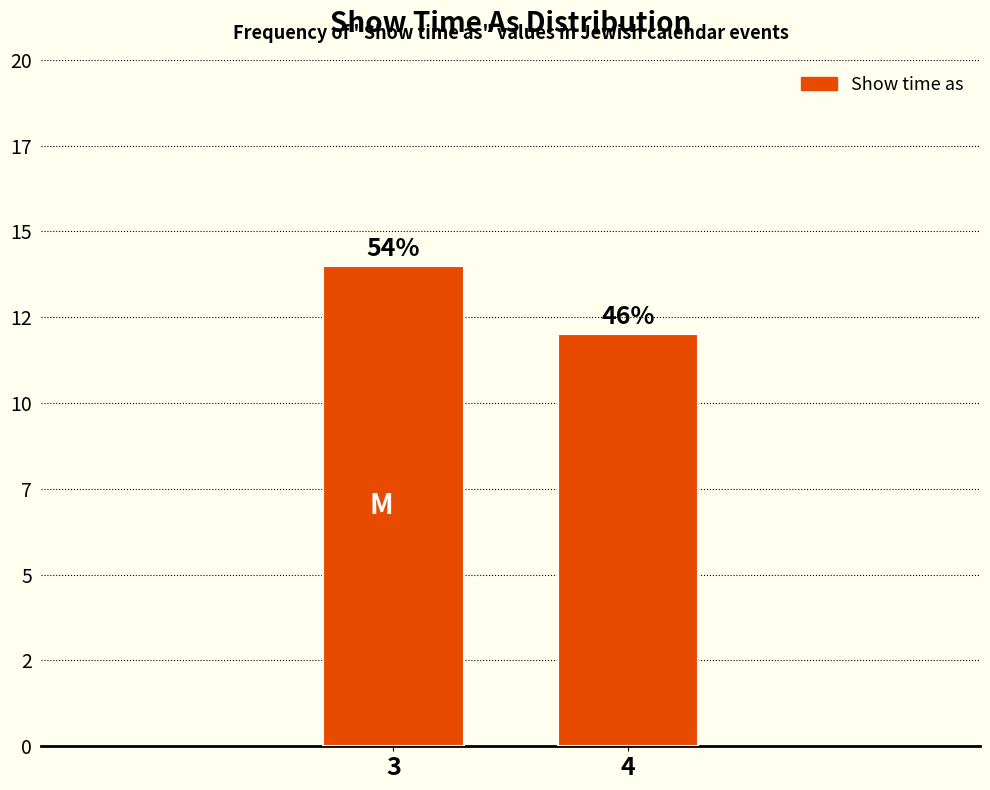

Does the chart contain any negative values?

No